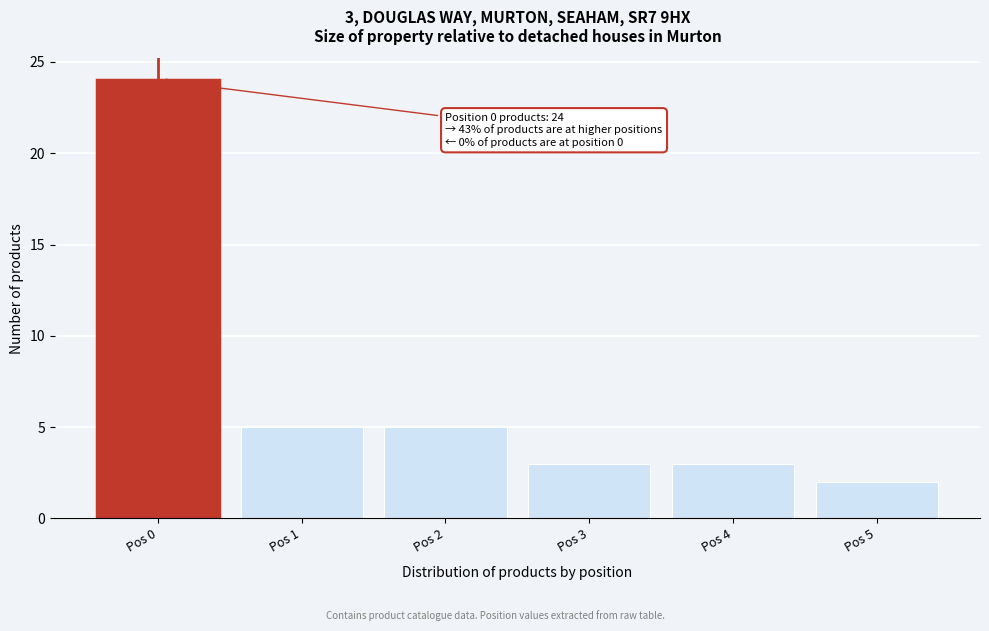

Reading right to left, list all the values displayed in this chart.

2	3	3	5	5	24